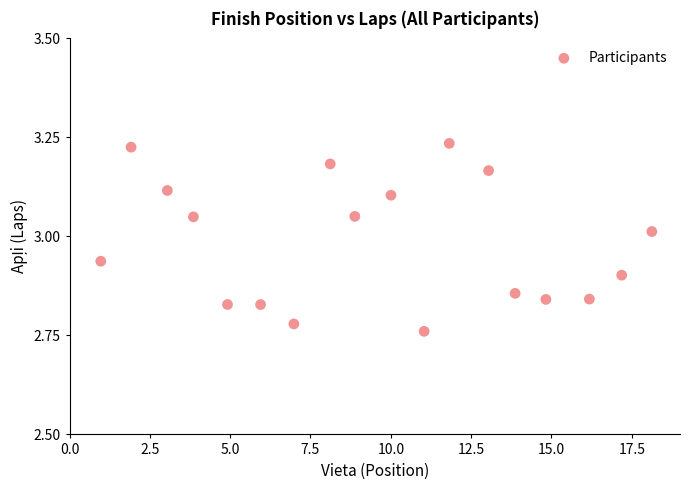

What is the range of X values (max minus min)?

17.2